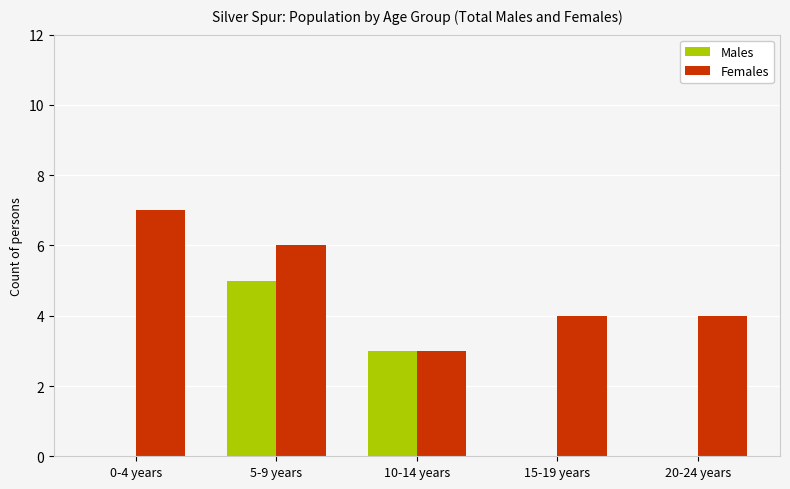

What is the sum of the Males values at 10-14 years and 20-24 years?

3